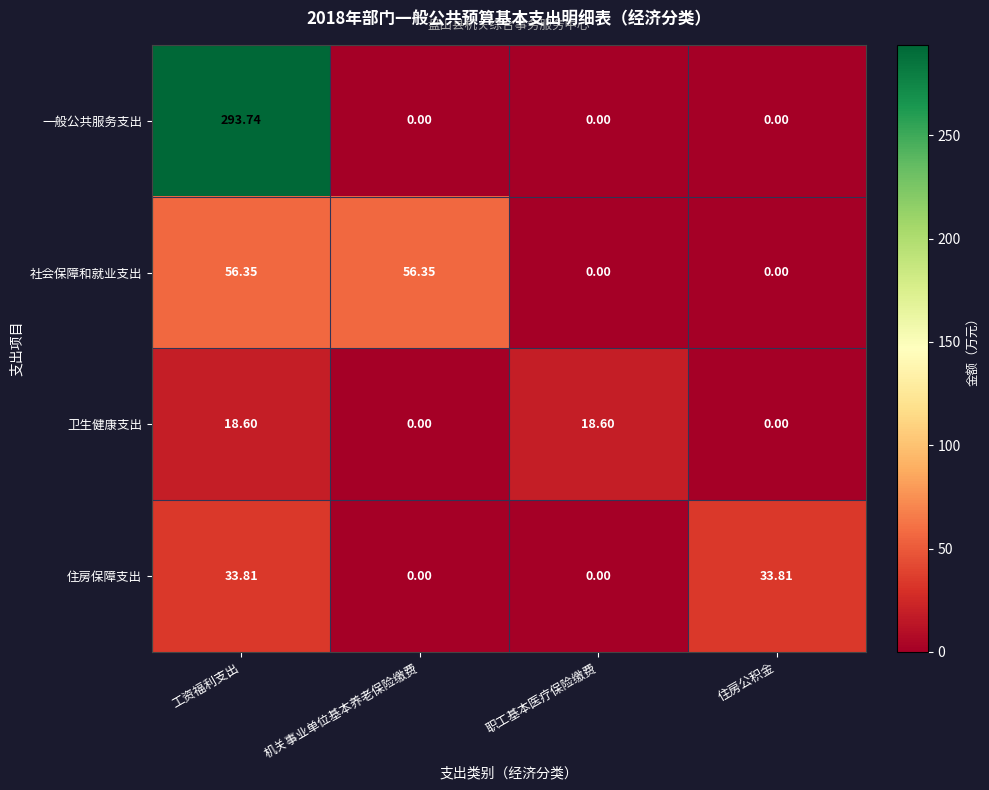

List the series in order of their peak value, lowest first.

卫生健康支出, 住房保障支出, 社会保障和就业支出, 一般公共服务支出